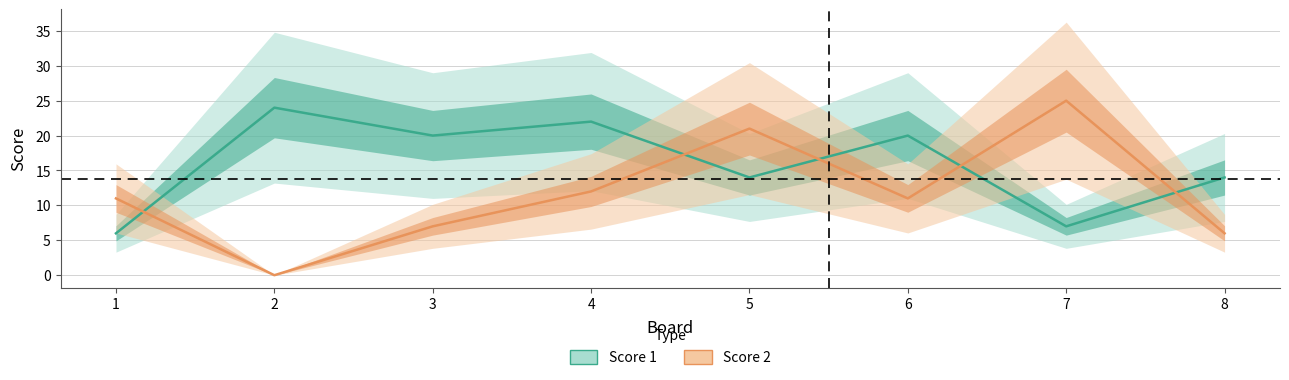

At which category does Score 1 reach its first local peak?

2